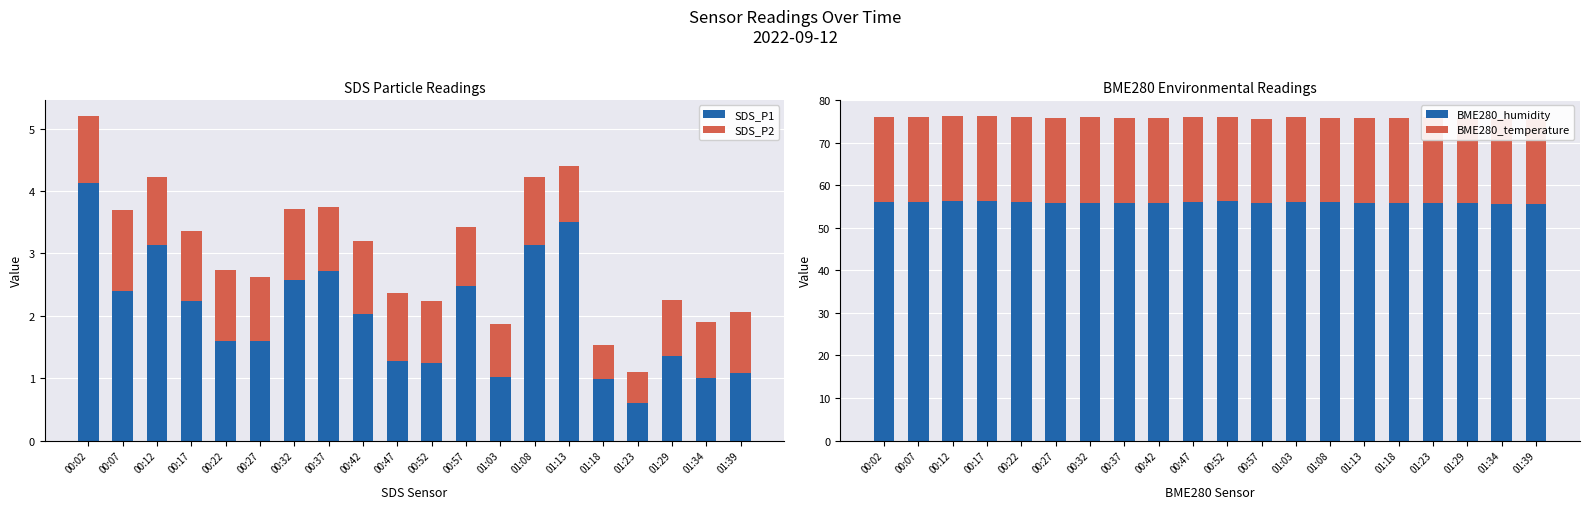

Rank the categories by BME280_temperature value from highest to lowest.

00:32, 00:27, 01:18, 00:37, 01:23, 00:42, 00:02, 01:13, 00:22, 00:47, 00:07, 00:12, 00:17, 01:29, 01:03, 01:34, 00:57, 01:39, 00:52, 01:08